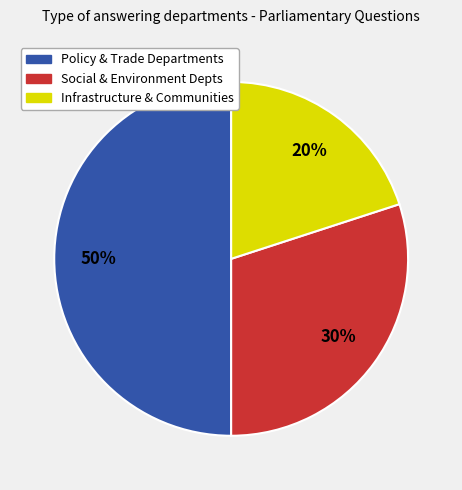

To the nearest percent, what is the average slice percentage?

33%